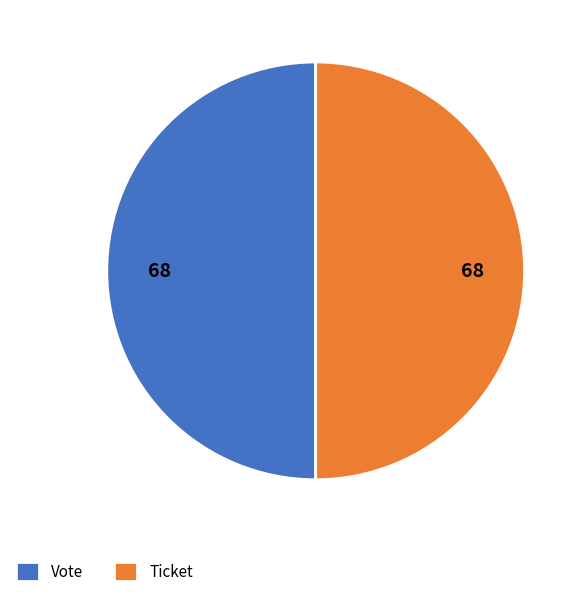

The Vote slice represents 56% of the pie. True or false?

False